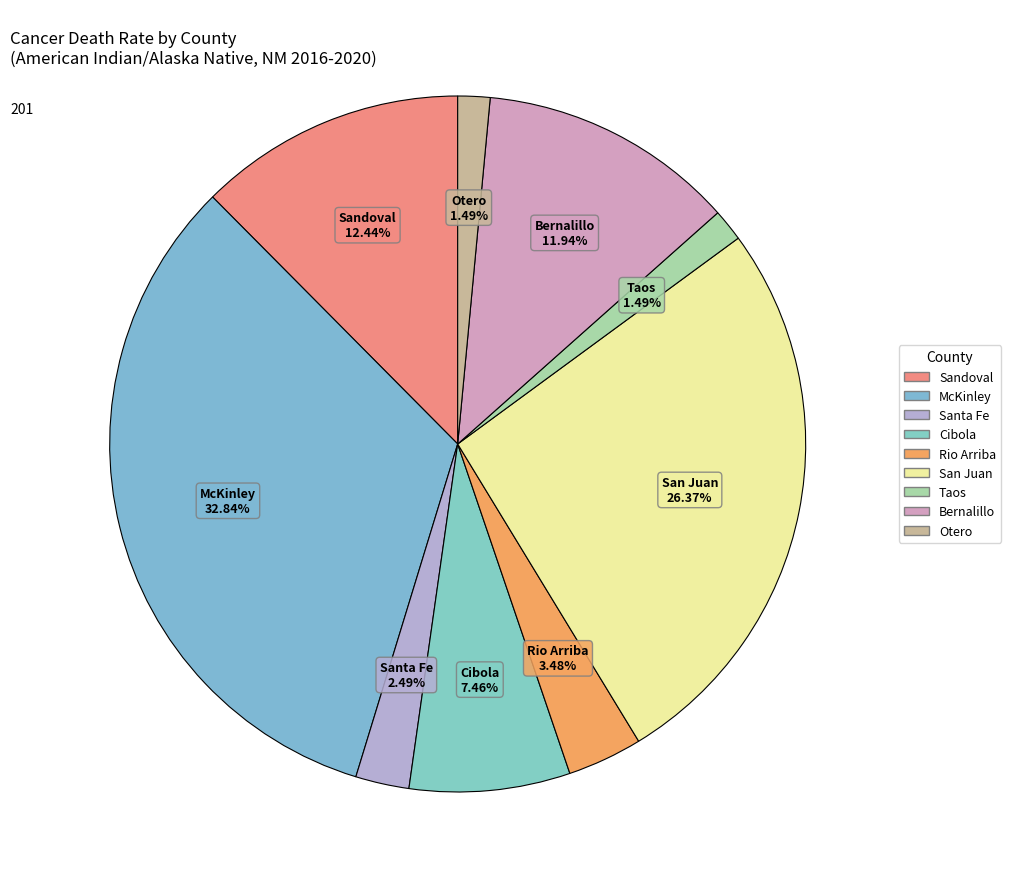

How many slices are in this pie chart?

9